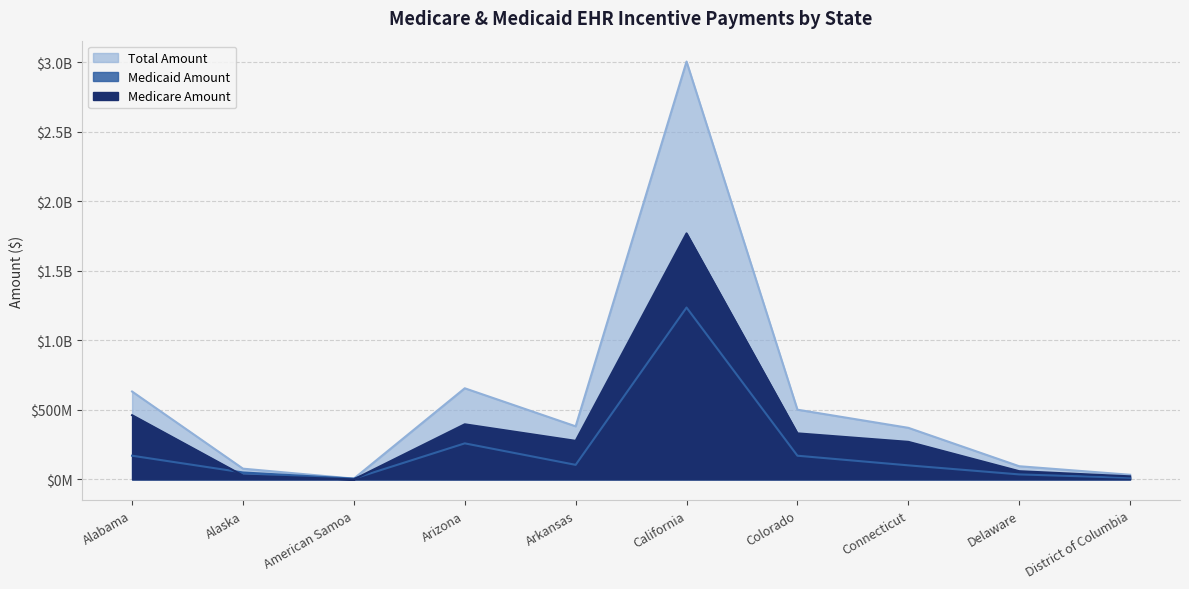

Reading right to left, list all the values displayed in this chart.

Medicare Amount: 21868142.2	58874709.6	269801237.2	330958077.9	1768460415.5	277027574.3	395978027.6	0.0	27381731.4	461421604.3
Medicaid Amount: 11246148.0	35679273.0	100848079.8	170081400.0	1235366054.0	104460570.7	258975214.6	5311765.9	49643458.0	170153147.7
Total Amount: 33114290.2	94553982.6	370649317.0	501039477.9	3003826469.5	381488145.1	654953242.2	5311765.9	77025189.4	631574752.1